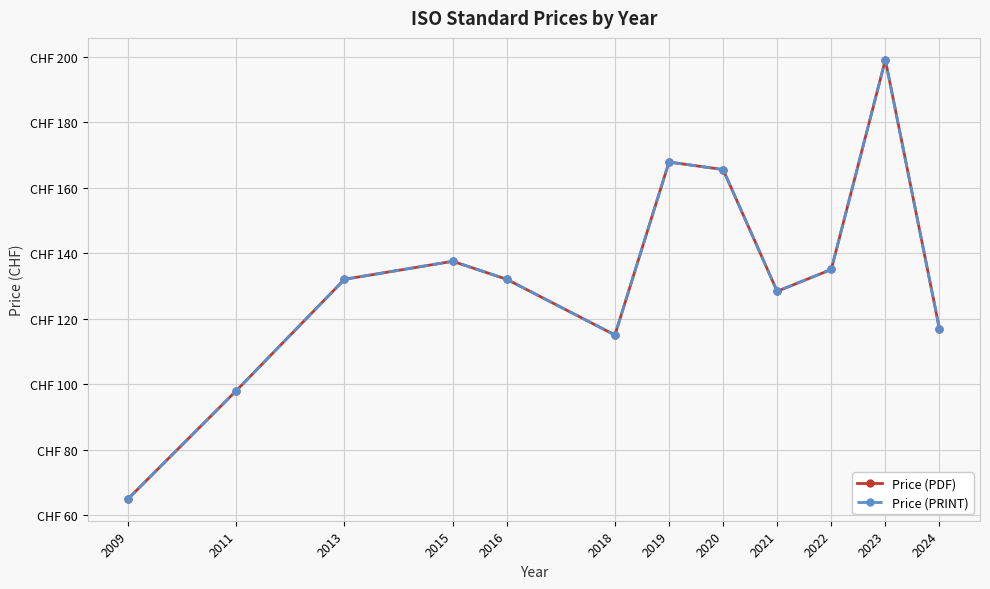

Is this an area chart (filled region under the line)?

No